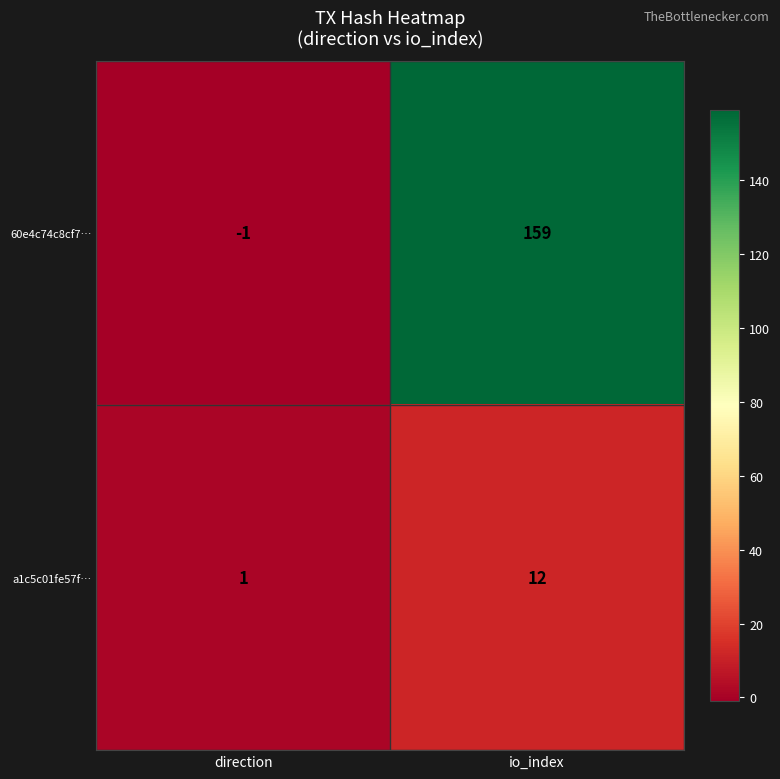

Reading right to left, transcribe all the data shown in this chart.

60e4c74c8cf7…: io_index=159	direction=-1
a1c5c01fe57f…: io_index=12	direction=1